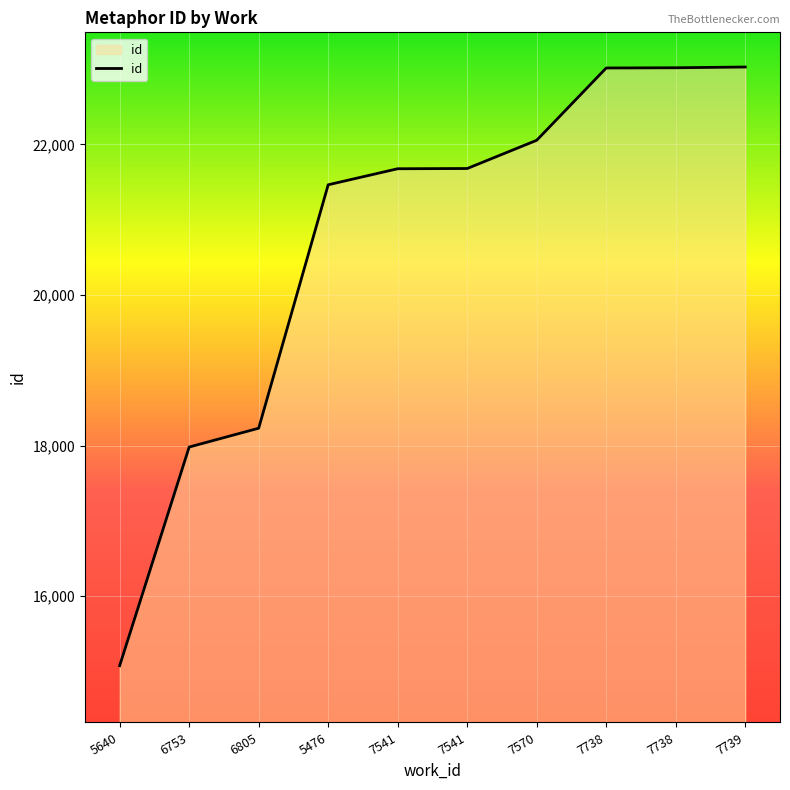

How many lines are shown in the chart?

1